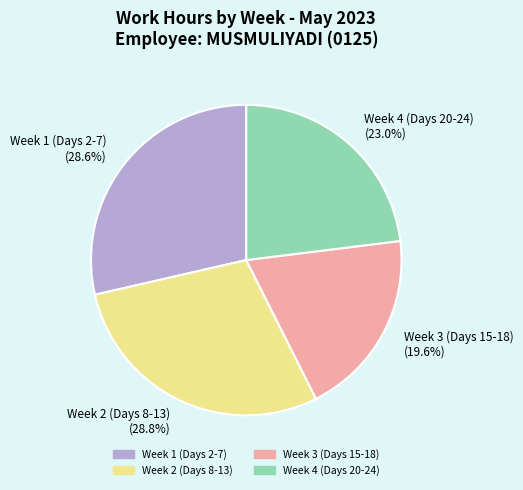

To the nearest percent, what is the difference between the largest and smallest slice percentages?

9%